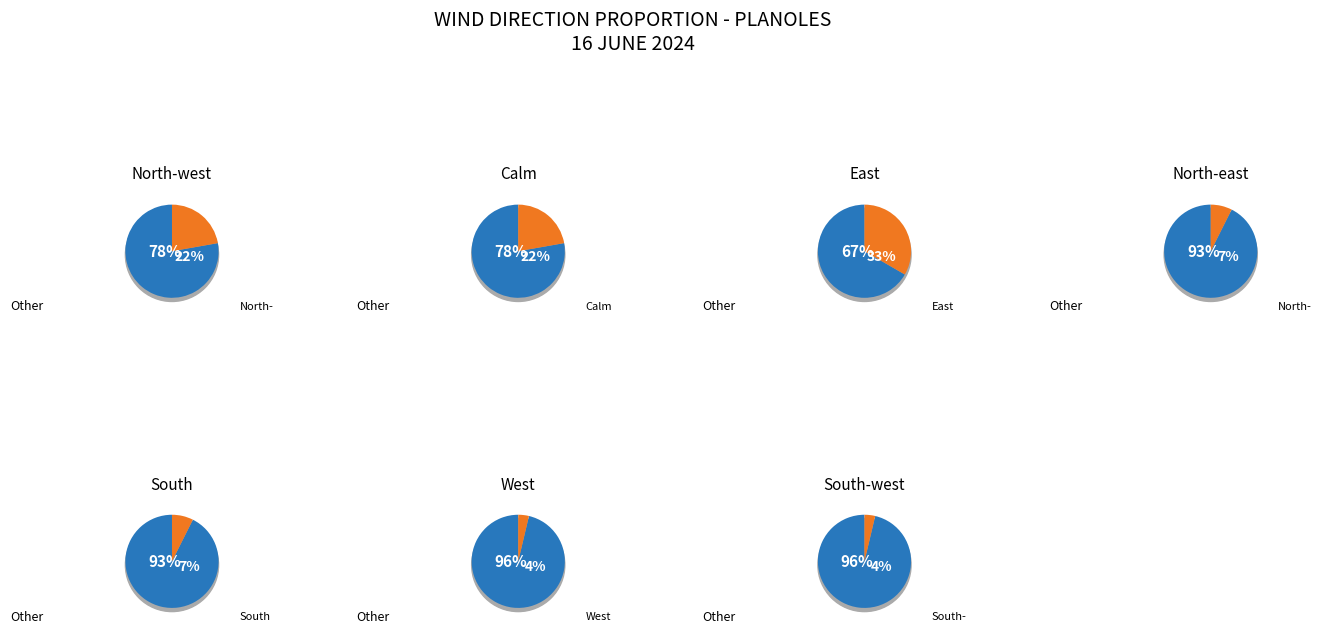

To the nearest percent, what portion does East represent?

33%